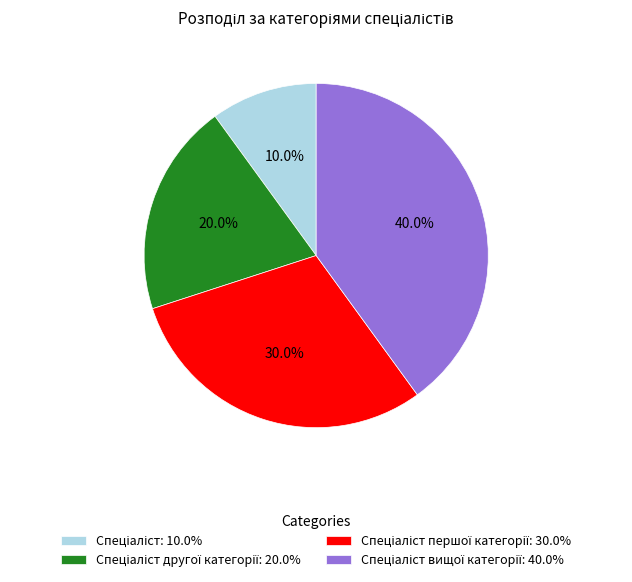

Does any single category account for the majority?

No